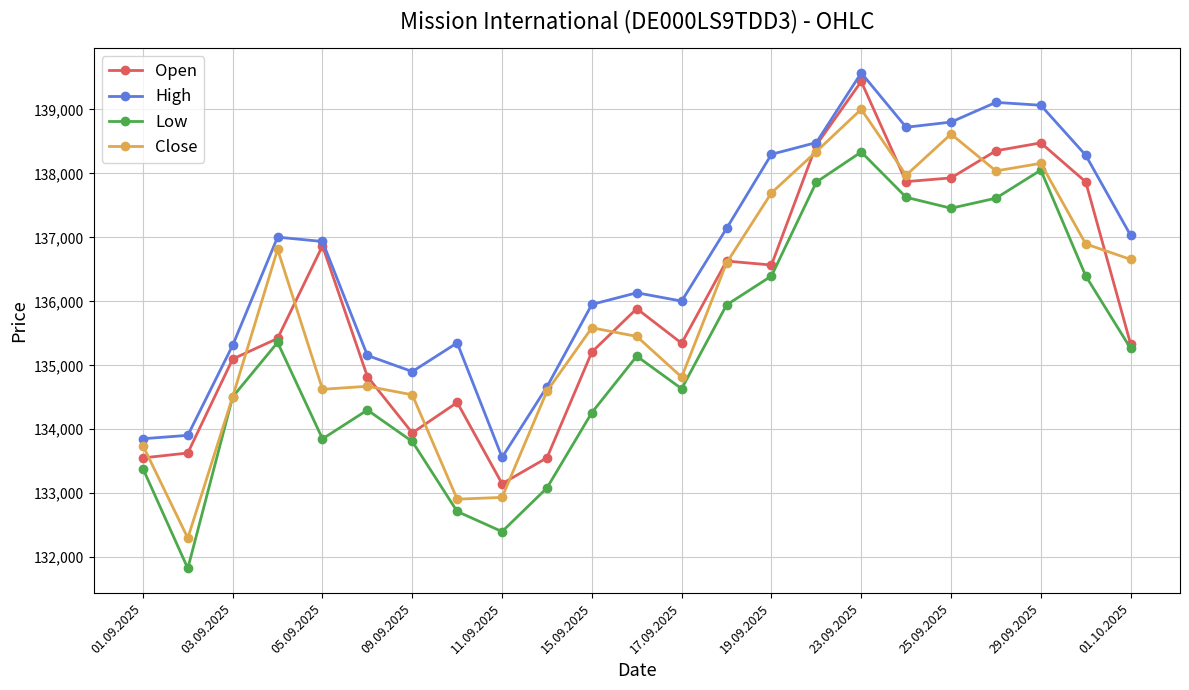

What is the minimum value for High?

133561